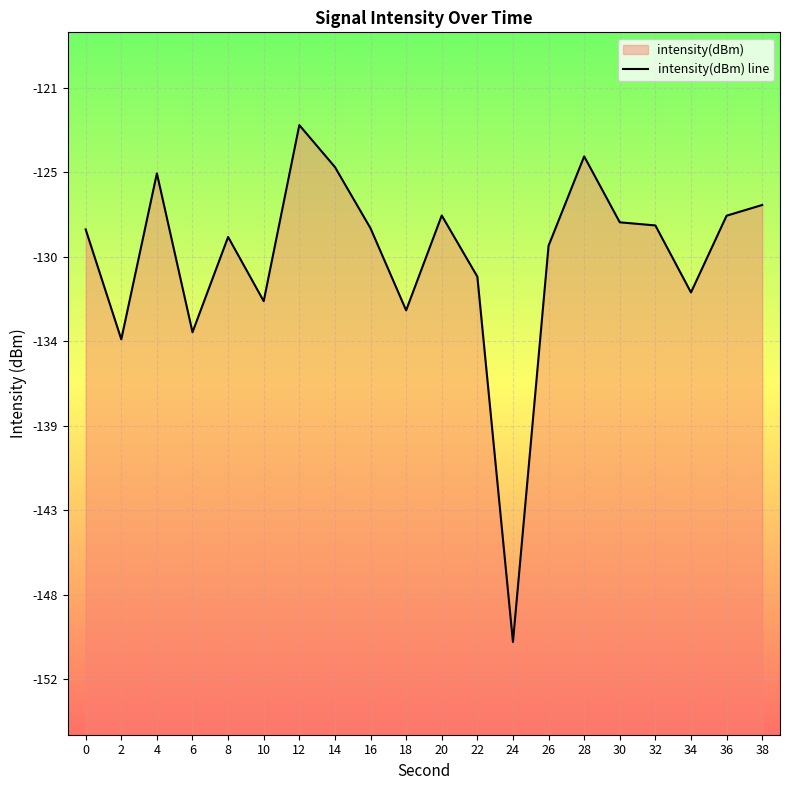

What is the value of the 3rd point from the left?

-125.2